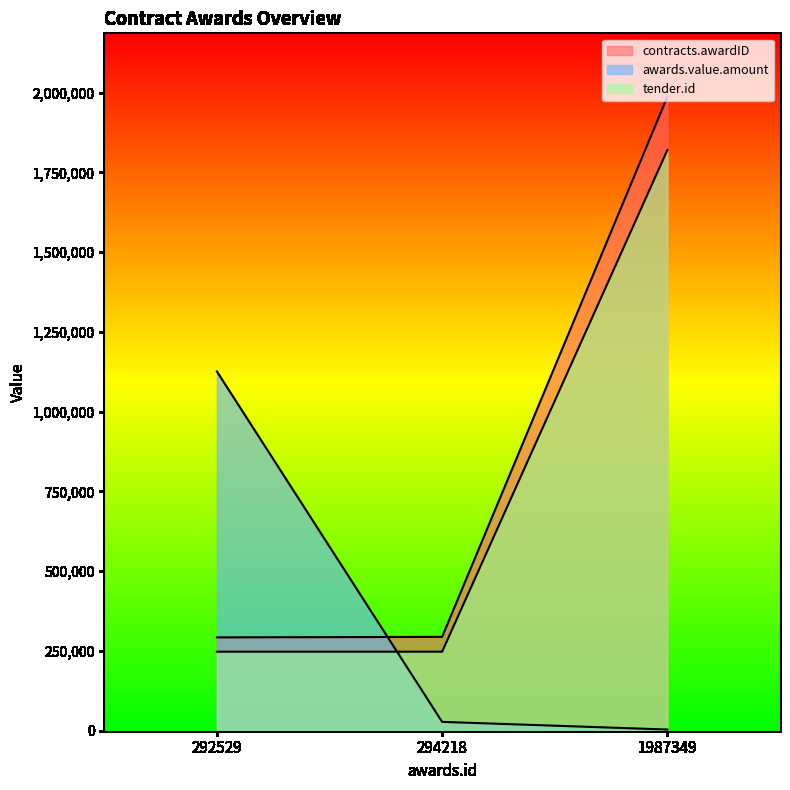

What is the difference between the maximum and minimum values in the awards.value.amount series?

1122465.3